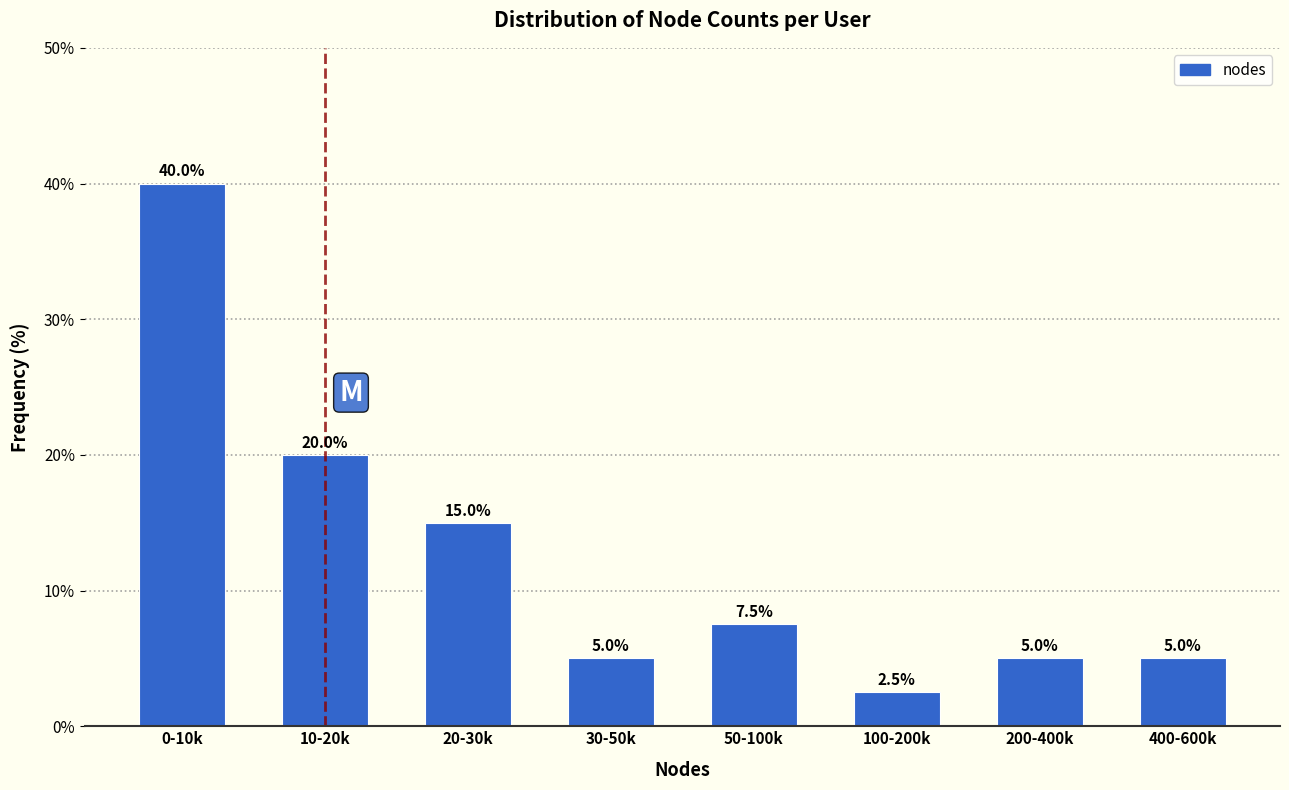

Reading right to left, transcribe all the data shown in this chart.

5.0	5.0	2.5	7.5	5.0	15.0	20.0	40.0